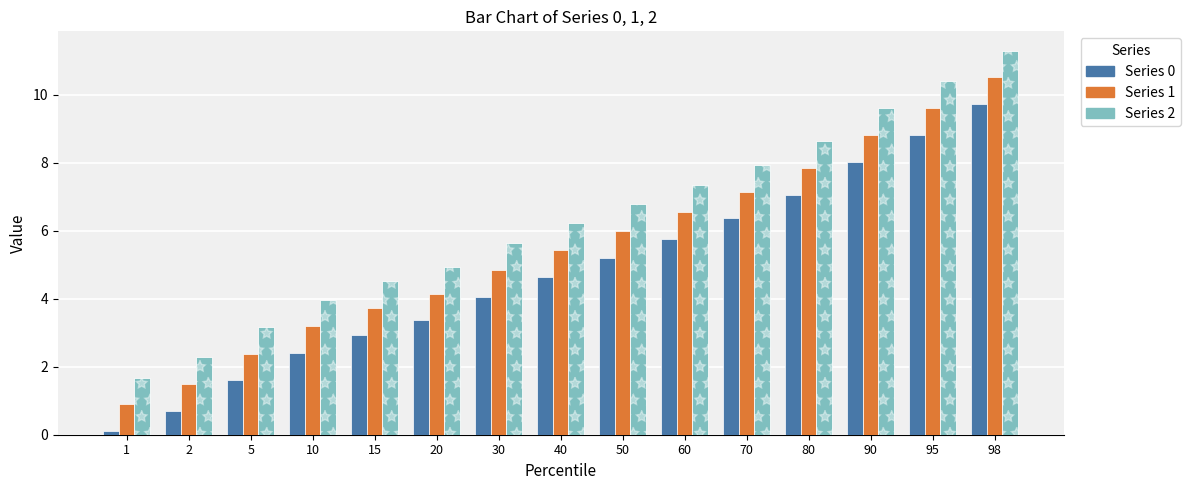

What is the average value of the 1 series?

5.5